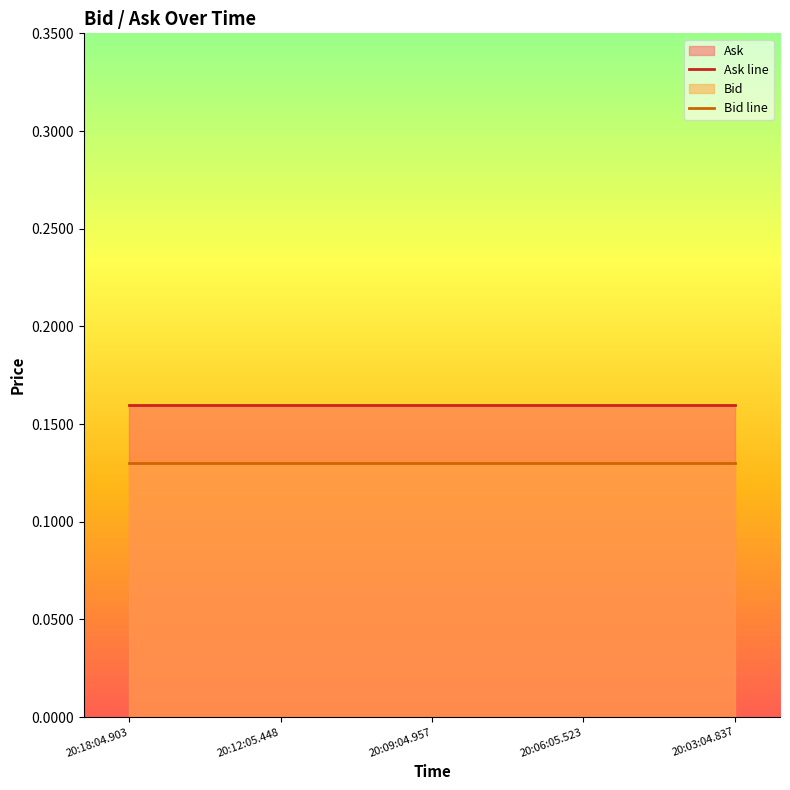

True or false: Bid line has more than 1 points higher than both neighbors.

False